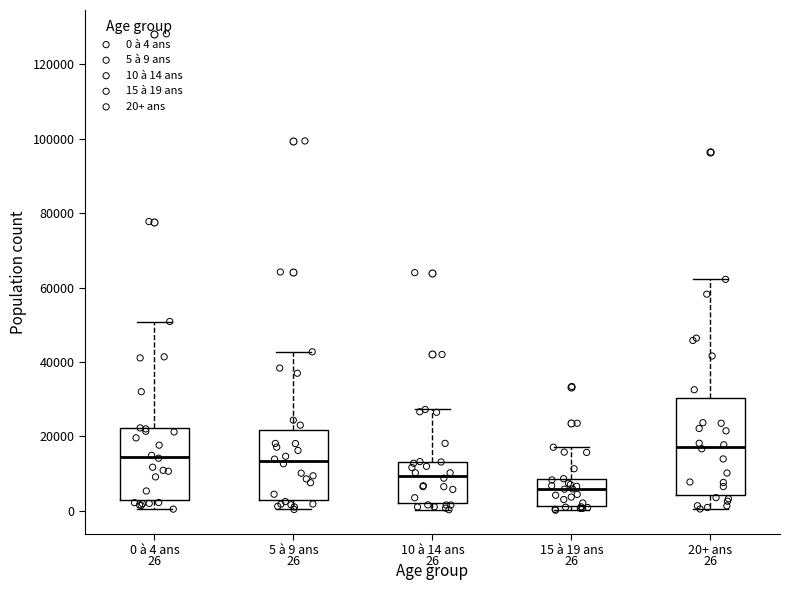

Which box is the tallest, from its lower edge to its upper edge?

20+ ans